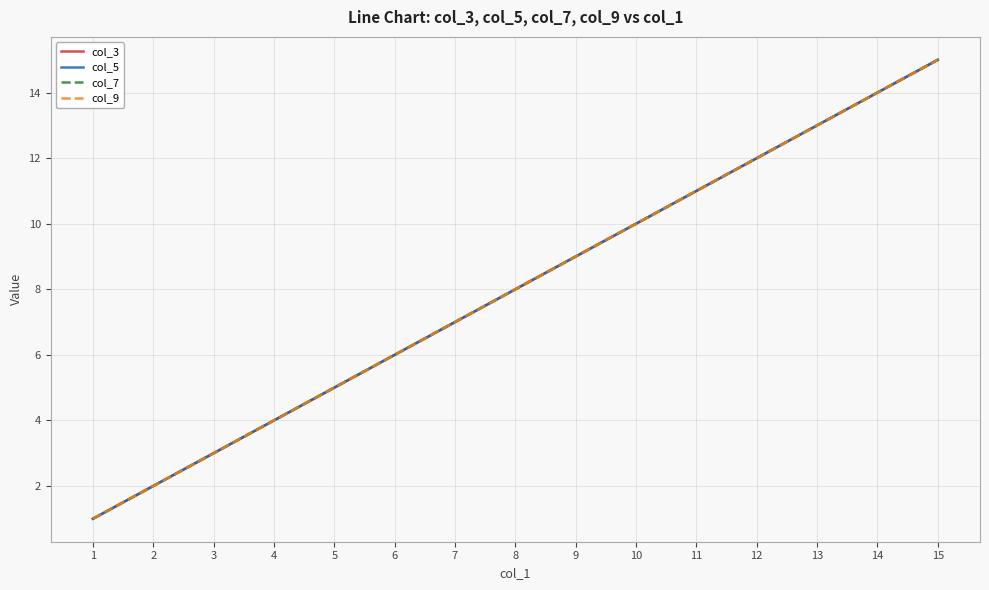

Which series has the widest spread of values?

col_3